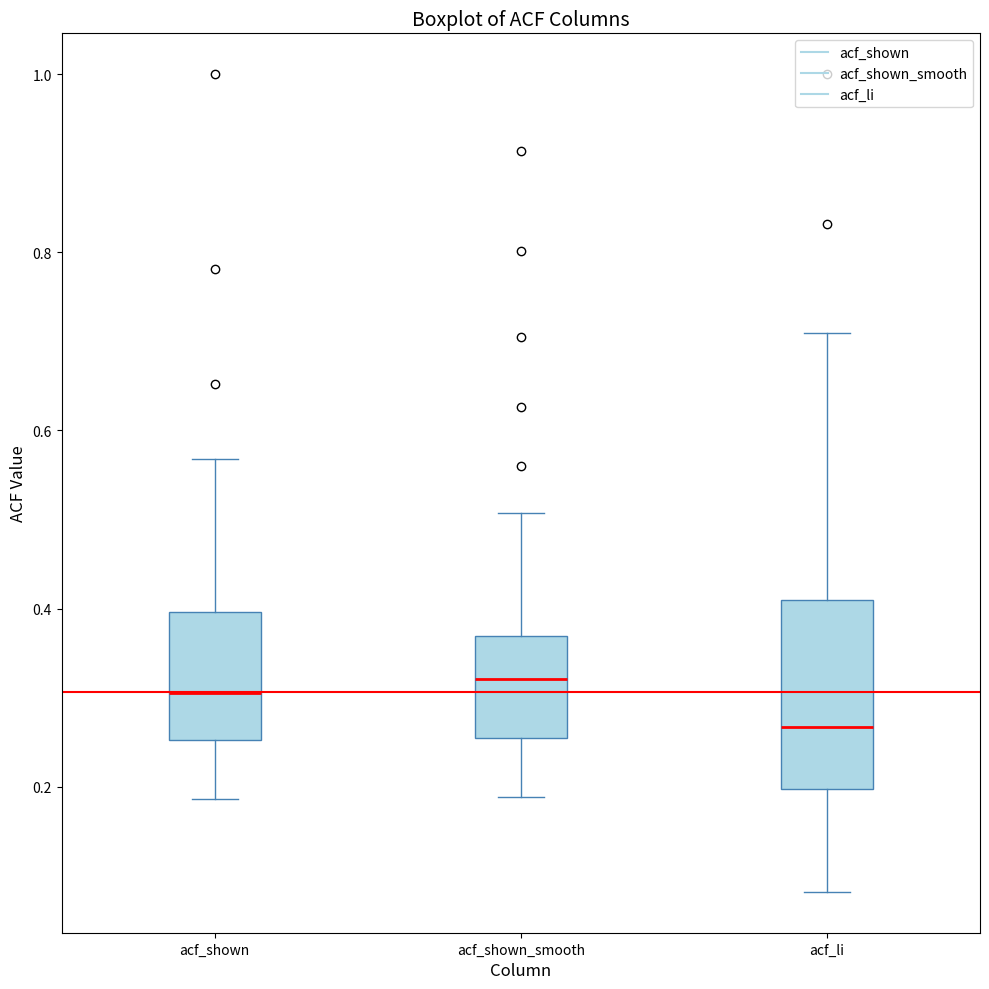

Where is the upper edge of the box for acf_shown on the y-axis? The values are not printed on the chart, so give them approximately, as read against the axis.

0.40